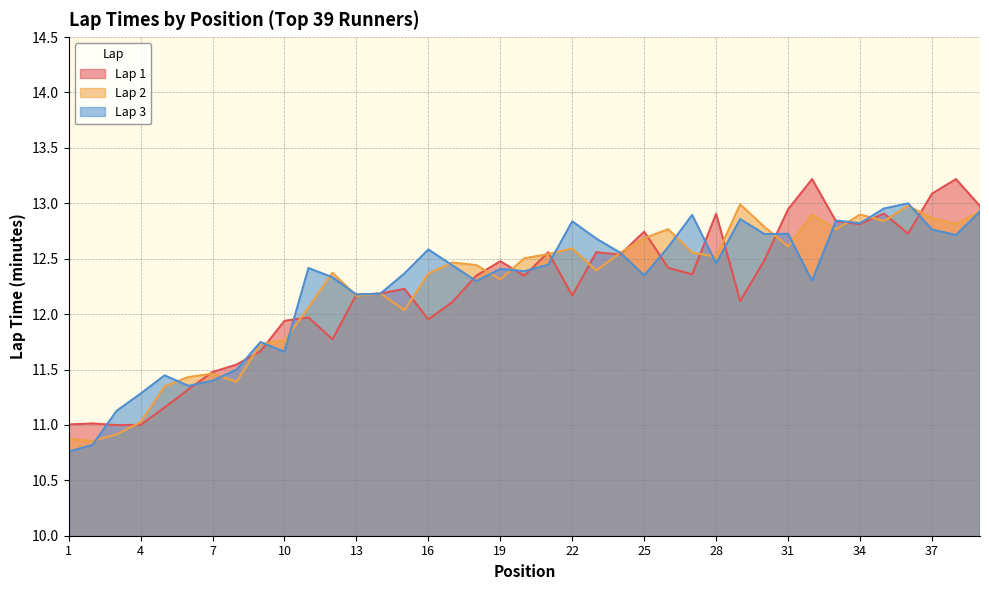

Reading left to right, what are all the values shown in this chart?

Lap 1: 11.0	11.0	11.0	11.0	11.2	11.3	11.5	11.5	11.7	11.9	12.0	11.8	12.2	12.2	12.2	12.0	12.1	12.3	12.5	12.3	12.6	12.2	12.6	12.5	12.7	12.4	12.4	12.9	12.1	12.5	12.9	13.2	12.8	12.8	12.9	12.7	13.1	13.2	13.0
Lap 2: 10.9	10.9	10.9	11.0	11.3	11.4	11.5	11.4	11.7	11.8	12.1	12.4	12.2	12.2	12.0	12.4	12.5	12.4	12.3	12.5	12.5	12.6	12.4	12.6	12.7	12.8	12.6	12.5	13.0	12.8	12.6	12.9	12.8	12.9	12.8	13.0	12.9	12.8	12.9
Lap 3: 10.8	10.8	11.1	11.3	11.4	11.4	11.4	11.5	11.7	11.7	12.4	12.3	12.2	12.2	12.4	12.6	12.4	12.3	12.4	12.4	12.4	12.8	12.7	12.6	12.3	12.6	12.9	12.5	12.9	12.7	12.7	12.3	12.8	12.8	13.0	13.0	12.8	12.7	12.9